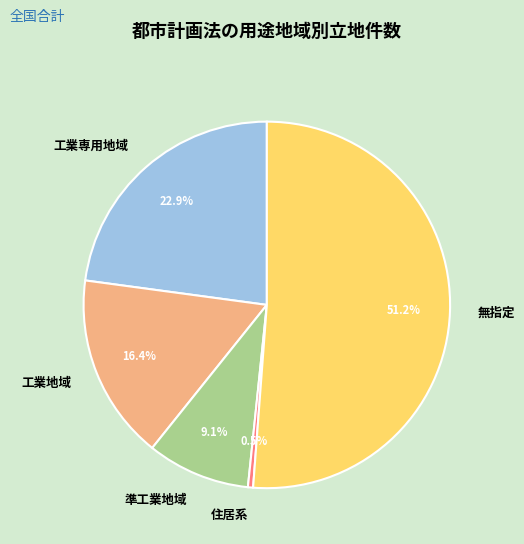

What portion of the pie excludes 工業地域?

83.6%